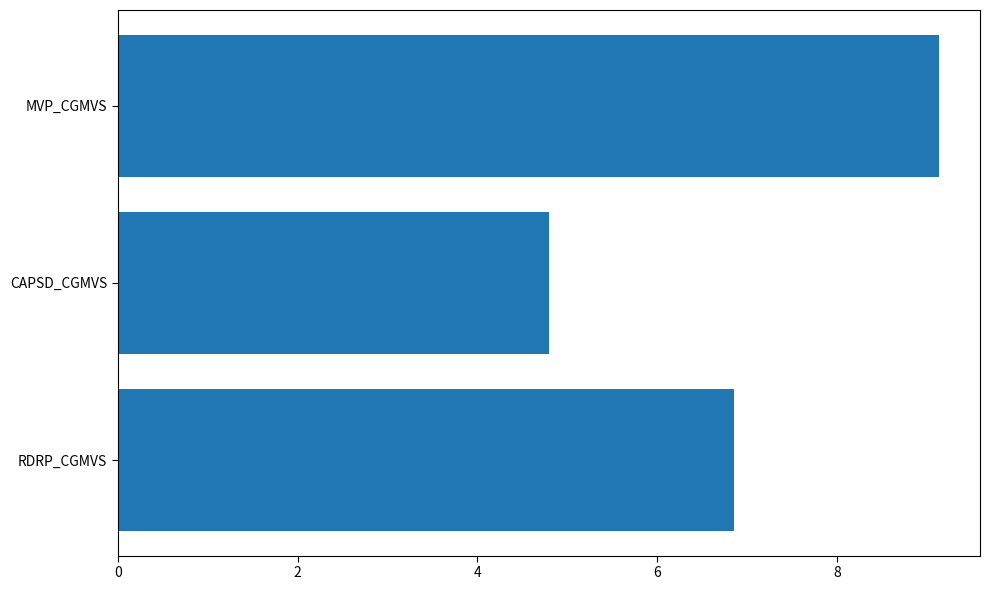

What is the label of the 1st bar from the top?

MVP_CGMVS